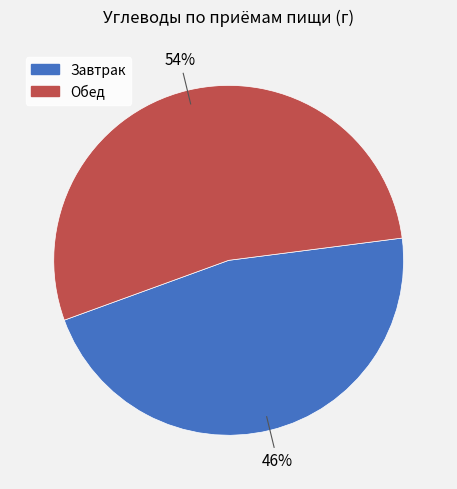

To the nearest percent, what percentage of the pie is Обед?

54%